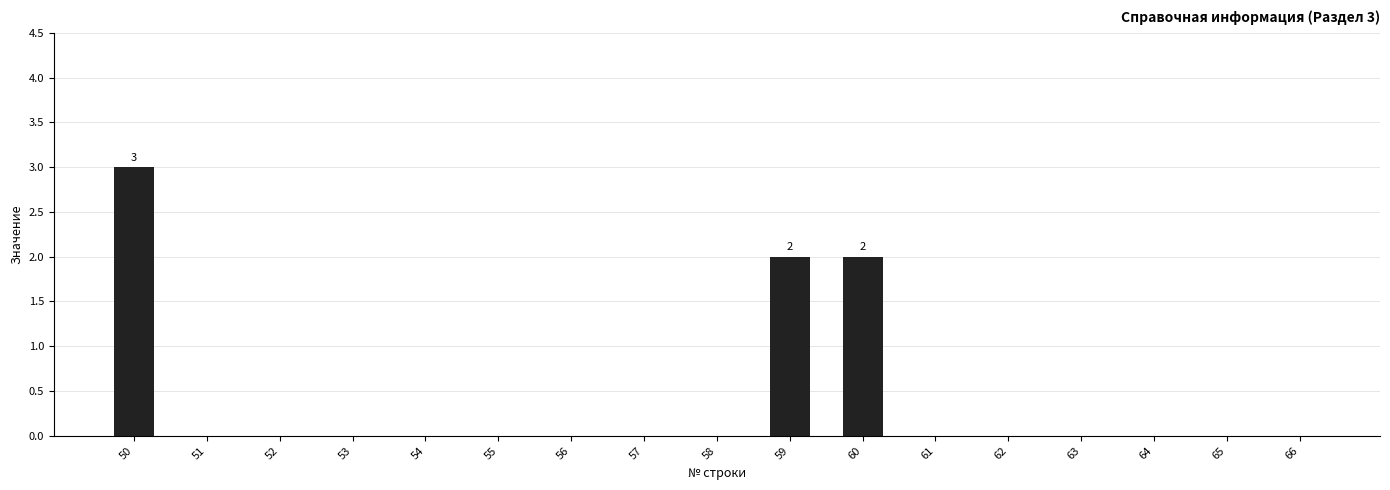

How many series are shown in this chart?

1